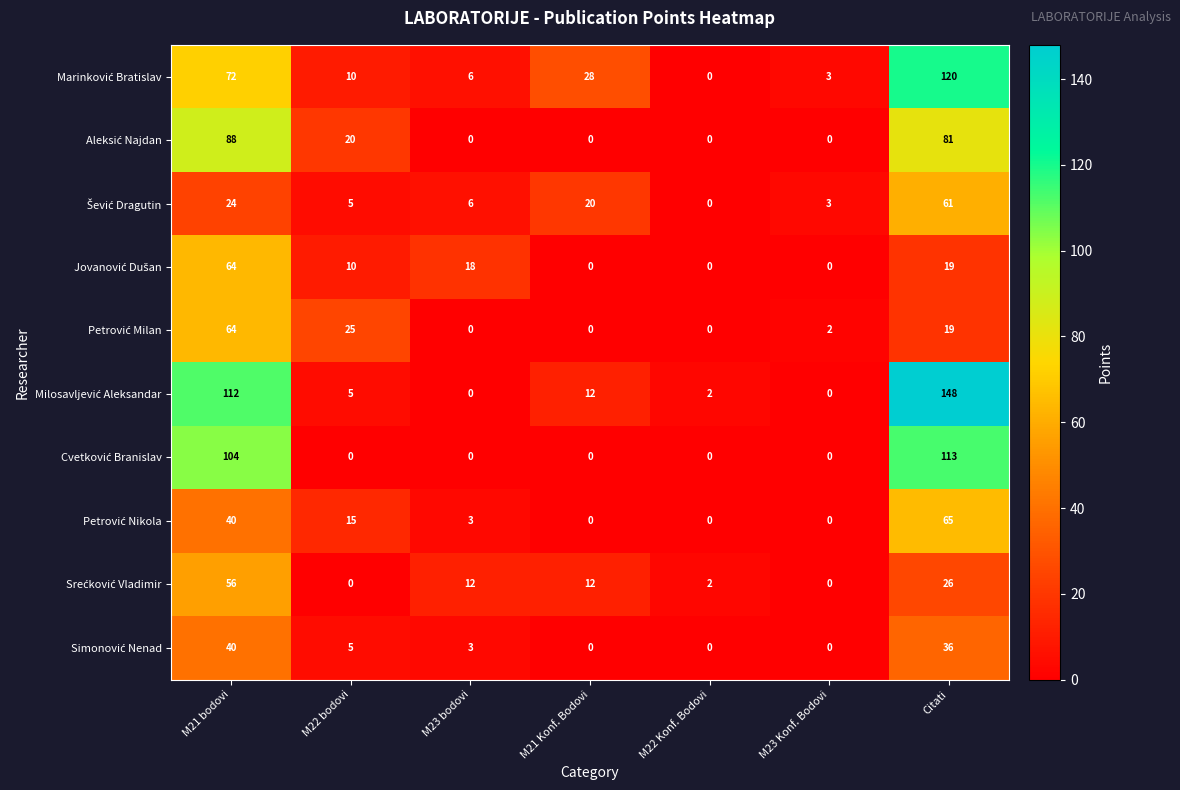

At which category is the sum across all series the highest?

Citati